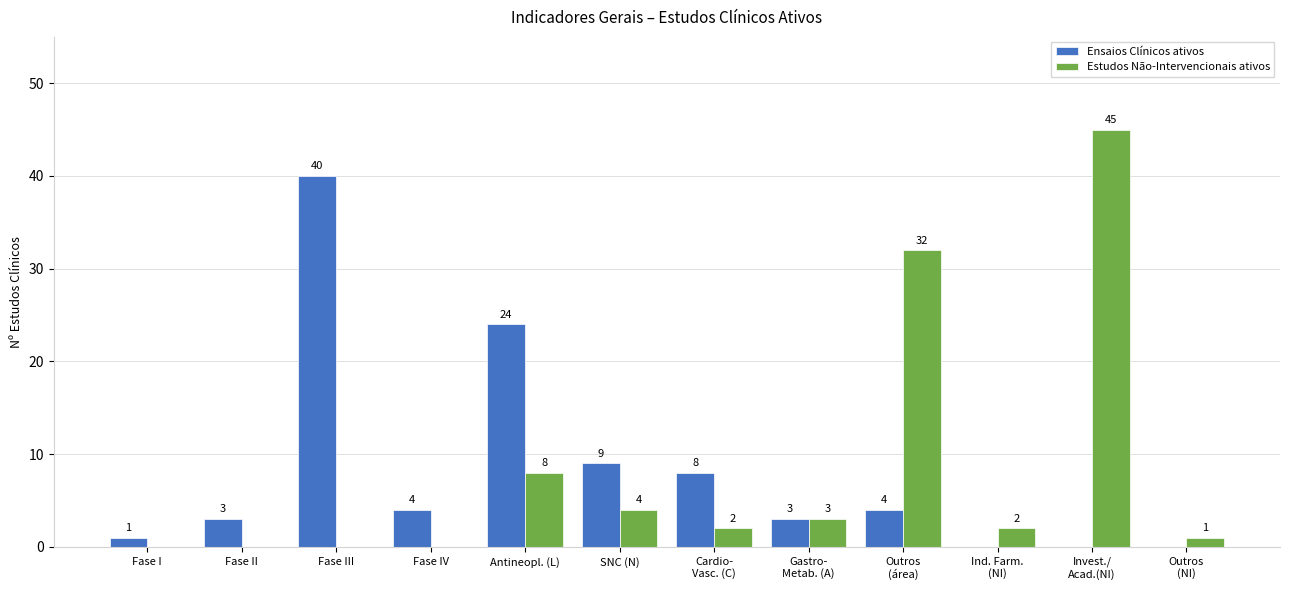

Where does the Estudos Não-Intervencionais ativos series first go above 2?

Antineopl. (L)